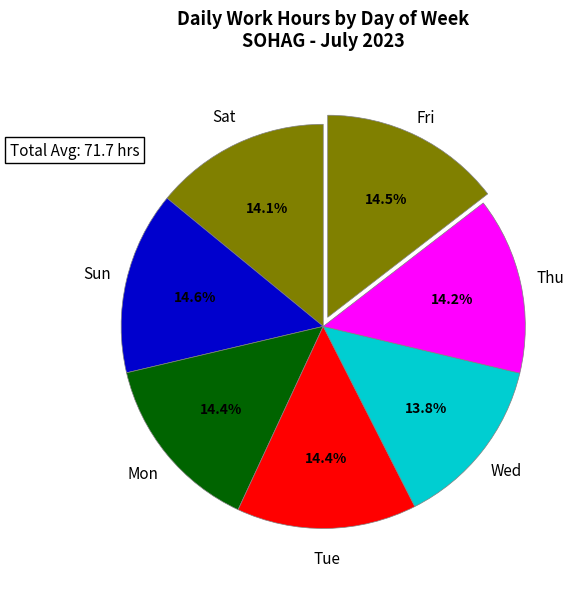

To the nearest percent, what is the difference between the largest and smallest slice percentages?

1%